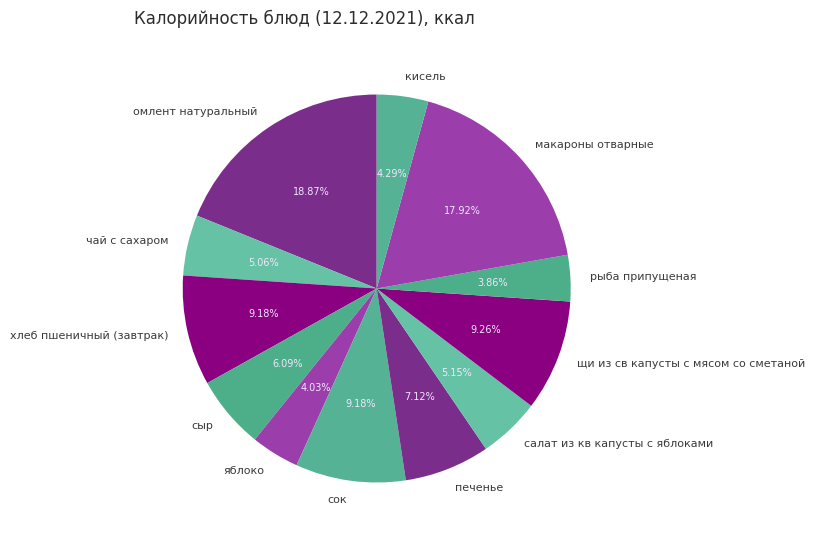

Which category has the biggest portion of the pie?

омлент натуральный